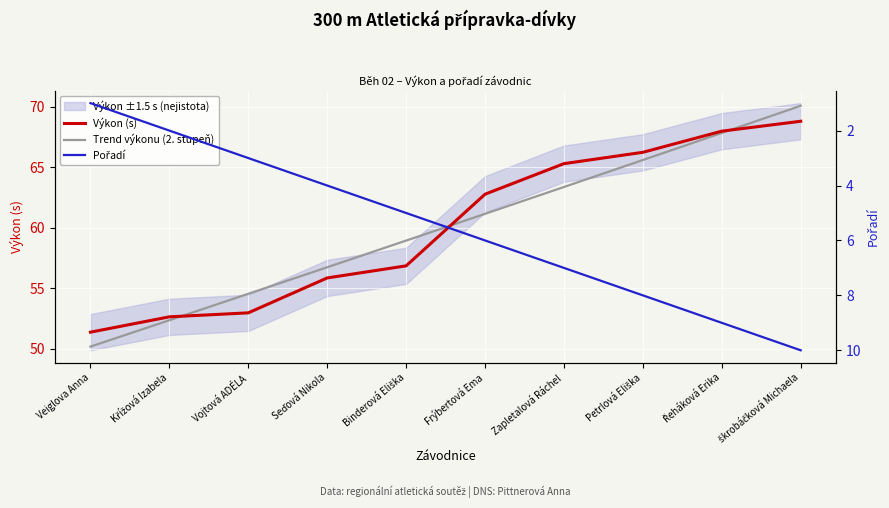

Reading right to left, transcribe all the data shown in this chart.

Výkon: škrobáčková Michaela=68.8	Řeháková Erika=68.0	Petrlová Eliška=66.2	Zapletalová Ráchel=65.3	Frýbertová Ema=62.8	Binderová Eliška=56.9	Seďová Nikola=55.9	Vojtová ADÉLA=53.0	Křížová Izabela=52.6	Veiglova Anna=51.4
Pořadí: škrobáčková Michaela=10.0	Řeháková Erika=9.0	Petrlová Eliška=8.0	Zapletalová Ráchel=7.0	Frýbertová Ema=6.0	Binderová Eliška=5.0	Seďová Nikola=4.0	Vojtová ADÉLA=3.0	Křížová Izabela=2.0	Veiglova Anna=1.0